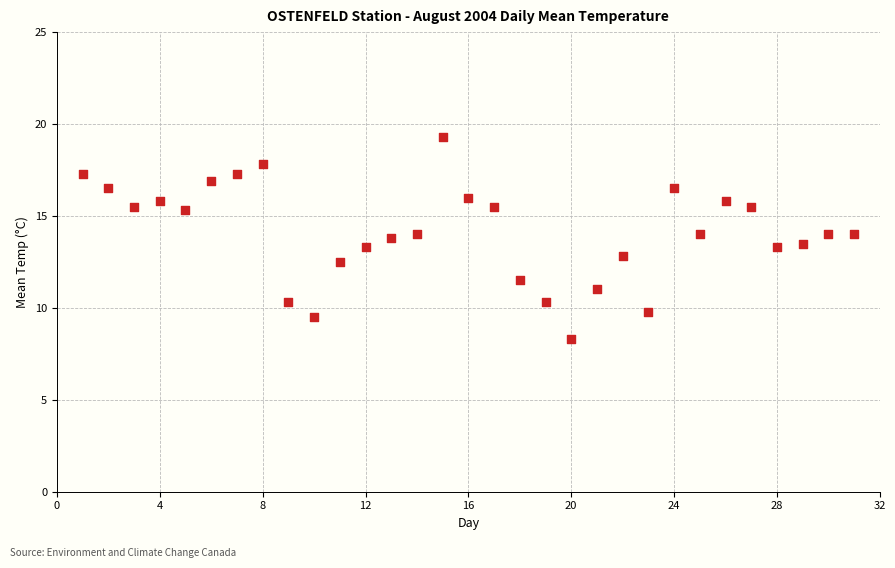

What is the range of X values (max minus min)?

30.0